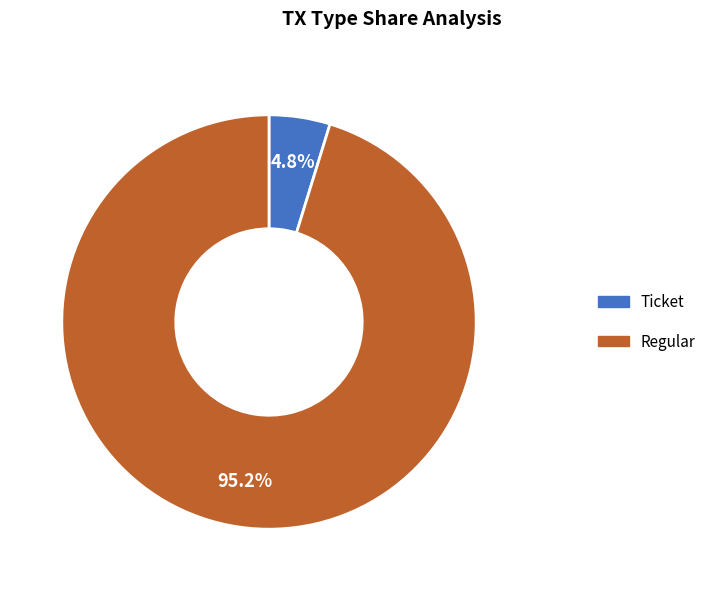

Between Regular and Ticket, which is larger?

Regular